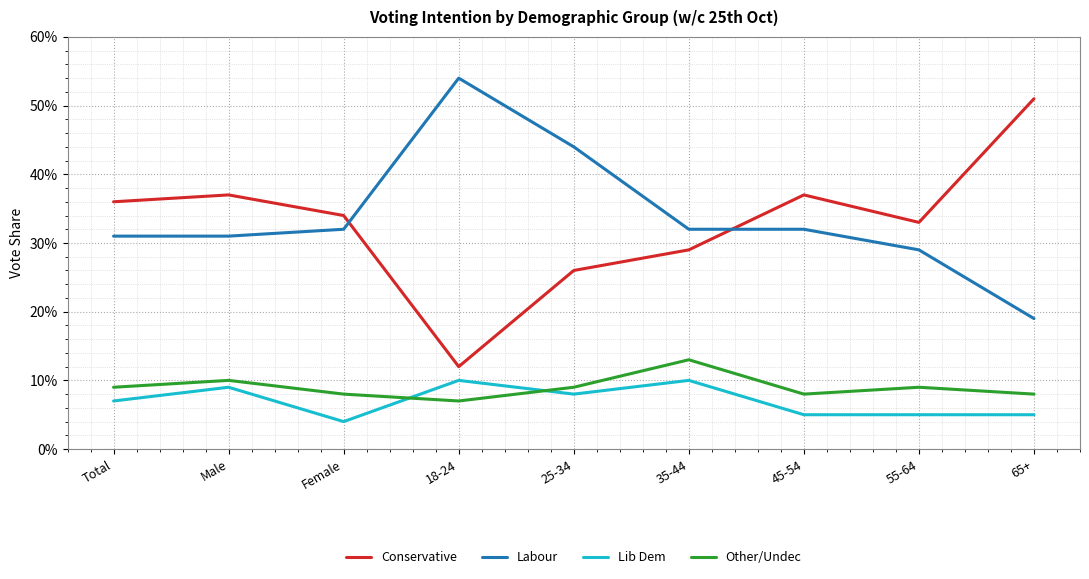

What are all the series names shown in the legend?

Conservative, Labour, Lib Dem, Other/Undec